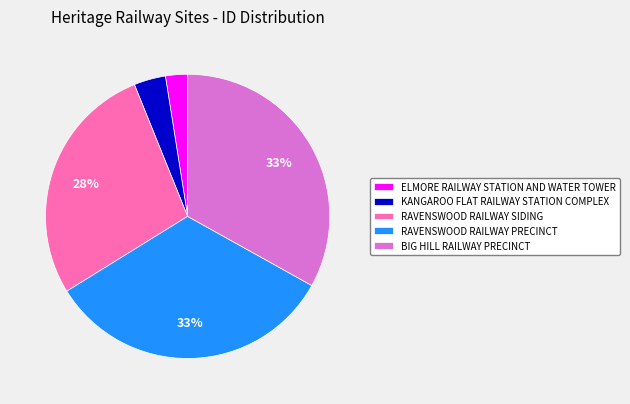

To the nearest percent, what percentage of the pie is RAVENSWOOD RAILWAY SIDING?

28%